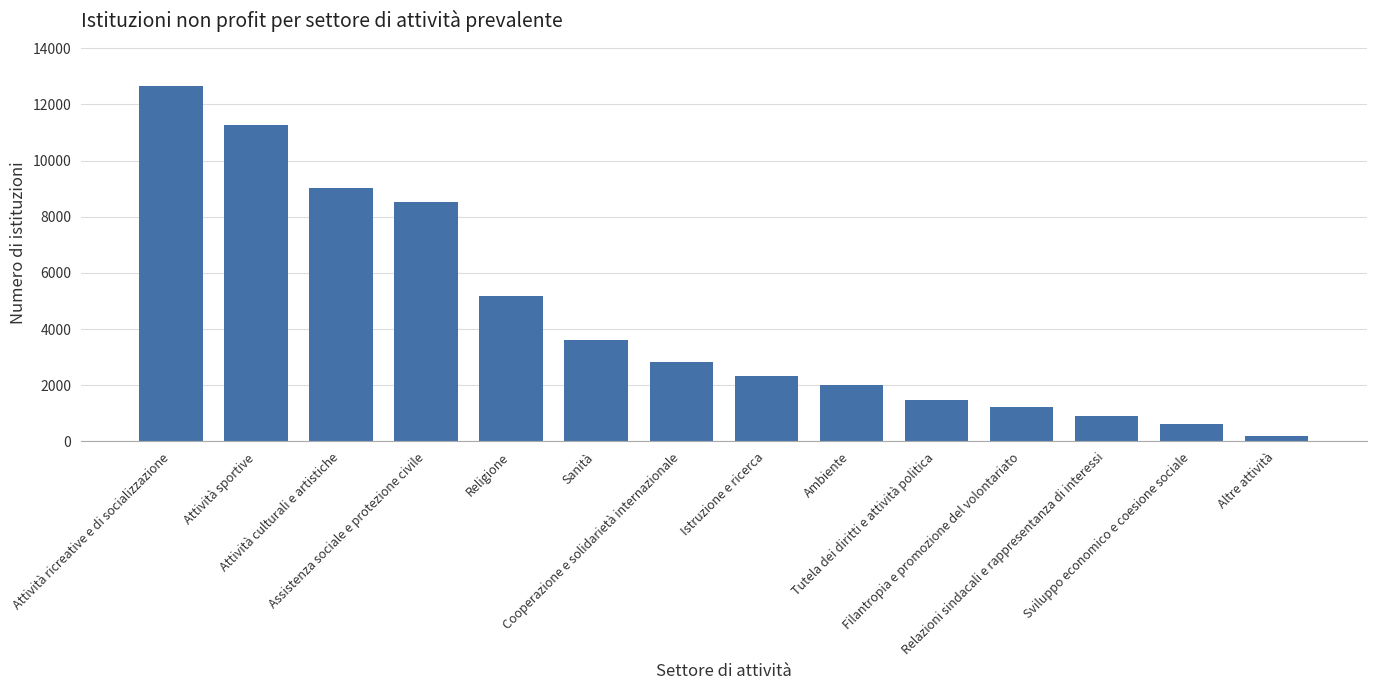

Rank the categories by value from highest to lowest.

Attività ricreative e di socializzazione, Attività sportive, Attività culturali e artistiche, Assistenza sociale e protezione civile, Religione, Sanità, Cooperazione e solidarietà internazionale, Istruzione e ricerca, Ambiente, Tutela dei diritti e attività politica, Filantropia e promozione del volontariato, Relazioni sindacali e rappresentanza di interessi, Sviluppo economico e coesione sociale, Altre attività